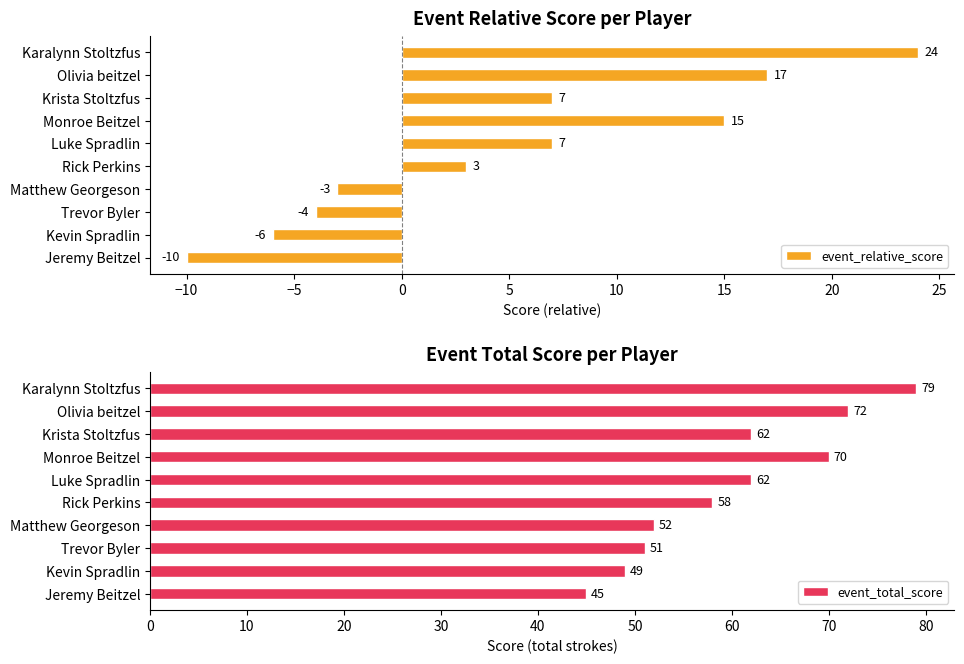

What value does the event_relative_score series have at Rick Perkins?

3